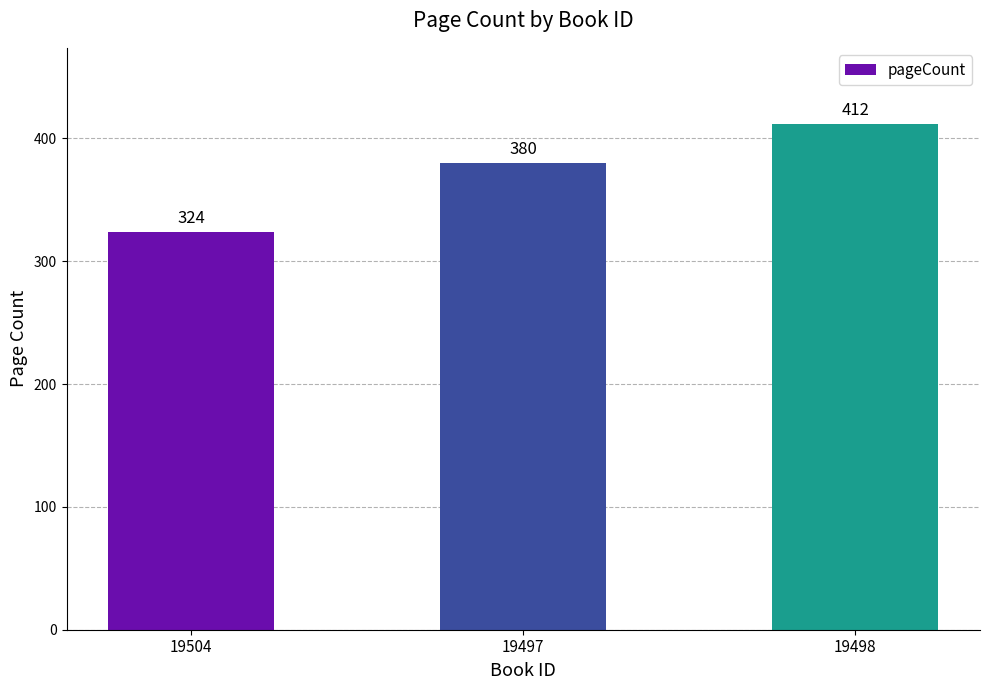

How many bars are there in total?

3